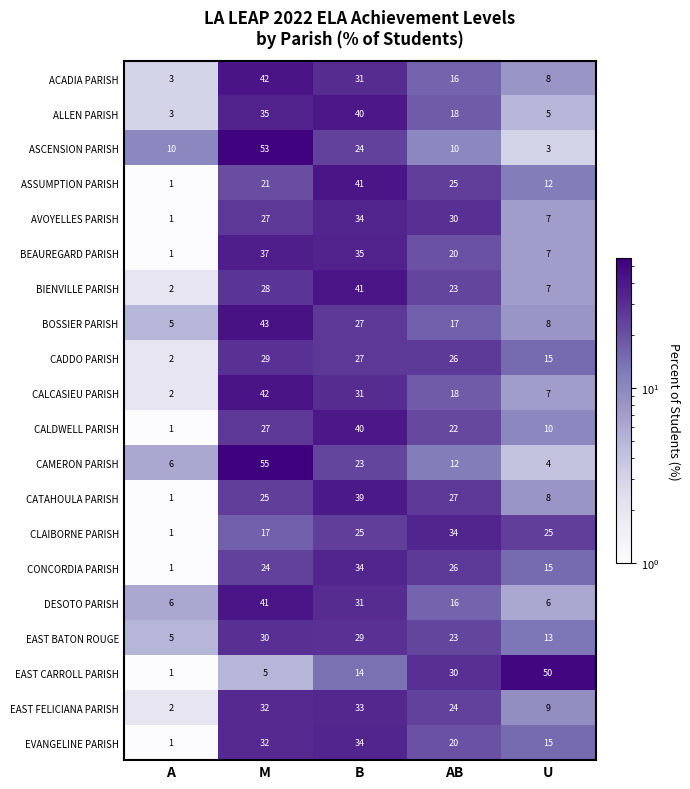

Where is EAST BATON ROUGE nearest to the value 17?

U